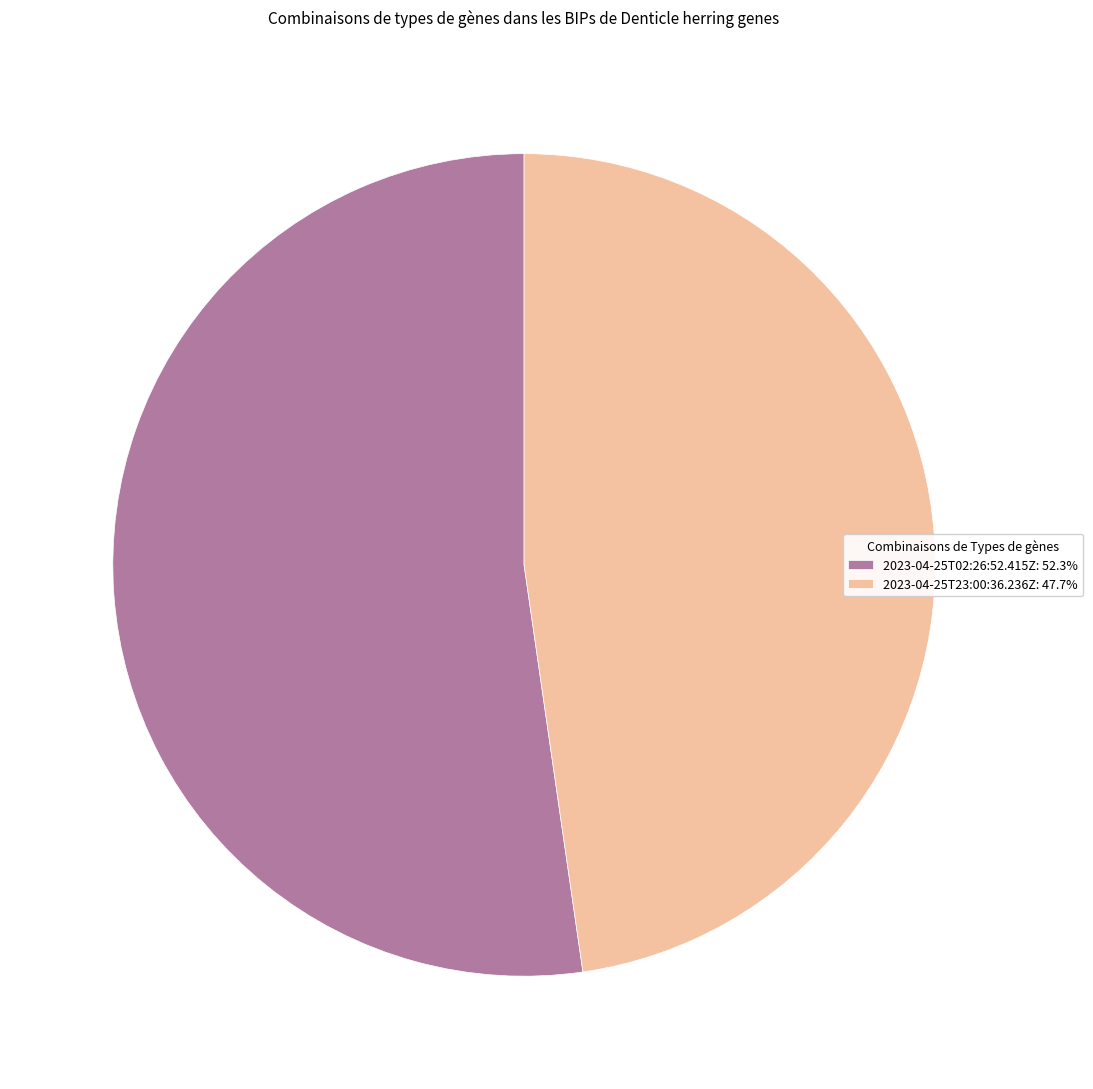

Is there any slice that represents more than half of the pie?

Yes